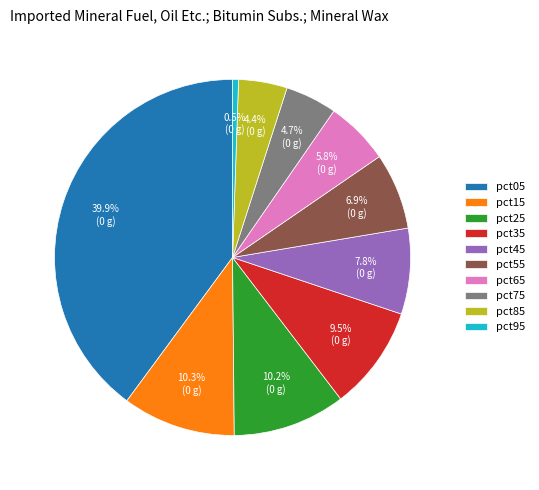

What is the ratio of the value at pct85 to the value at pct25?

0.4